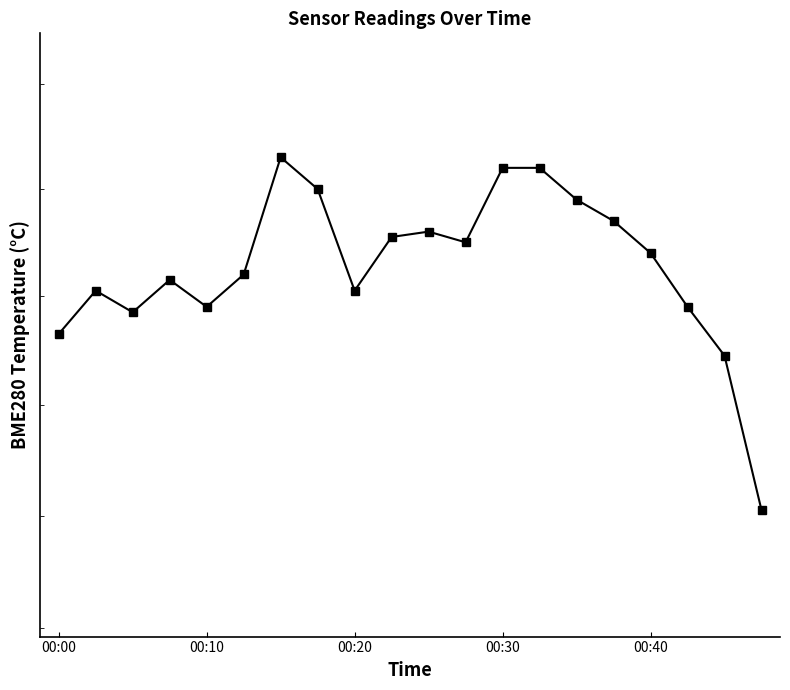

Reading left to right, list all the values displayed in this chart.

11.5	11.6	11.6	11.6	11.6	11.6	11.9	11.8	11.6	11.7	11.7	11.7	11.8	11.8	11.8	11.7	11.7	11.6	11.5	11.2